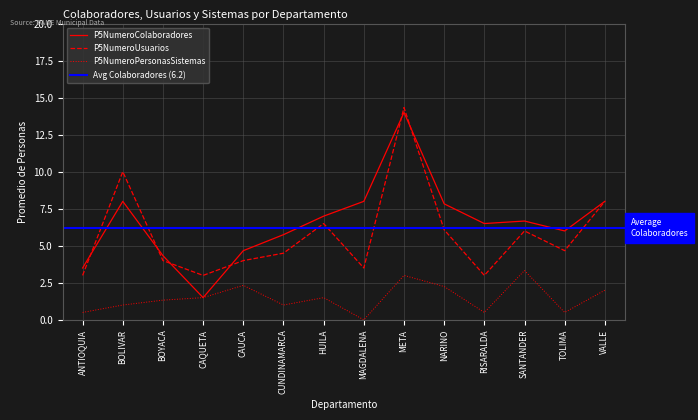

What is the sum of the P5NumeroUsuarios values at CUNDINAMARCA and BOLIVAR?

14.5